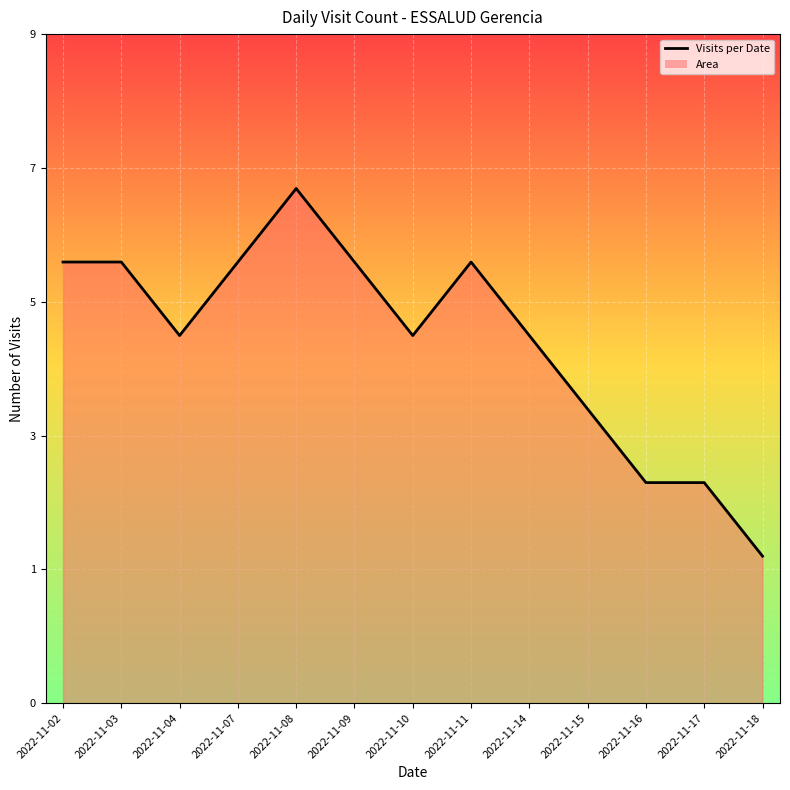

Is it true that the value at 2022-11-02 is 6?

True